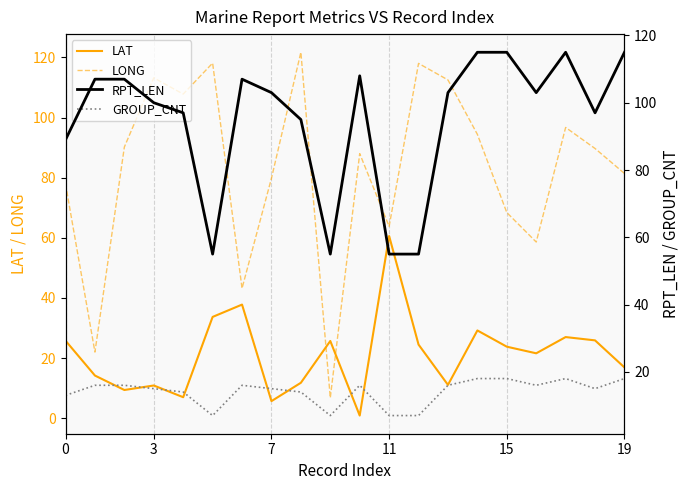

True or false: RPT_LEN and LAT cross at least once.

True